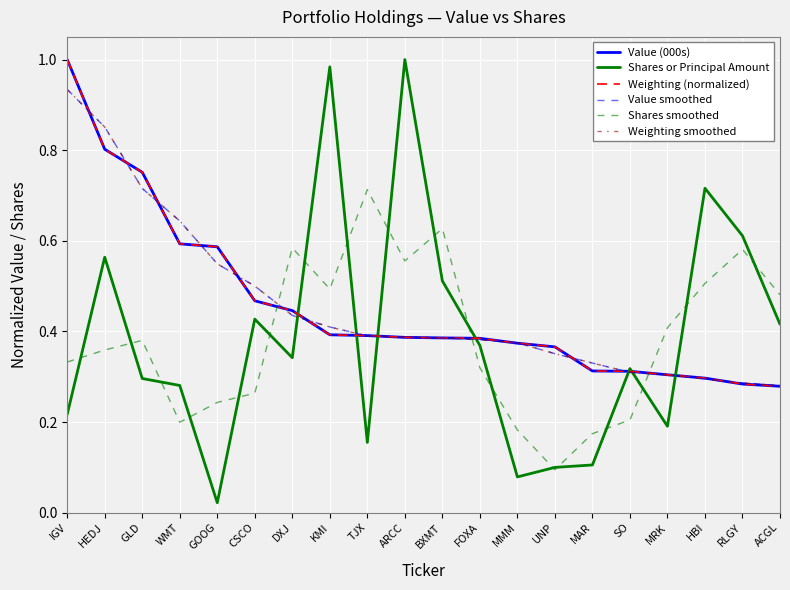

Which series has the widest spread of values?

Shares or Principal Amount